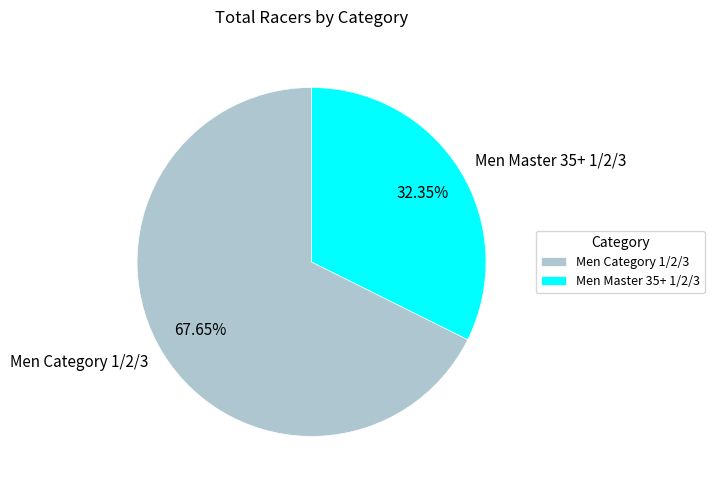

Rank the categories by value from highest to lowest.

Men Category 1/2/3, Men Master 35+ 1/2/3